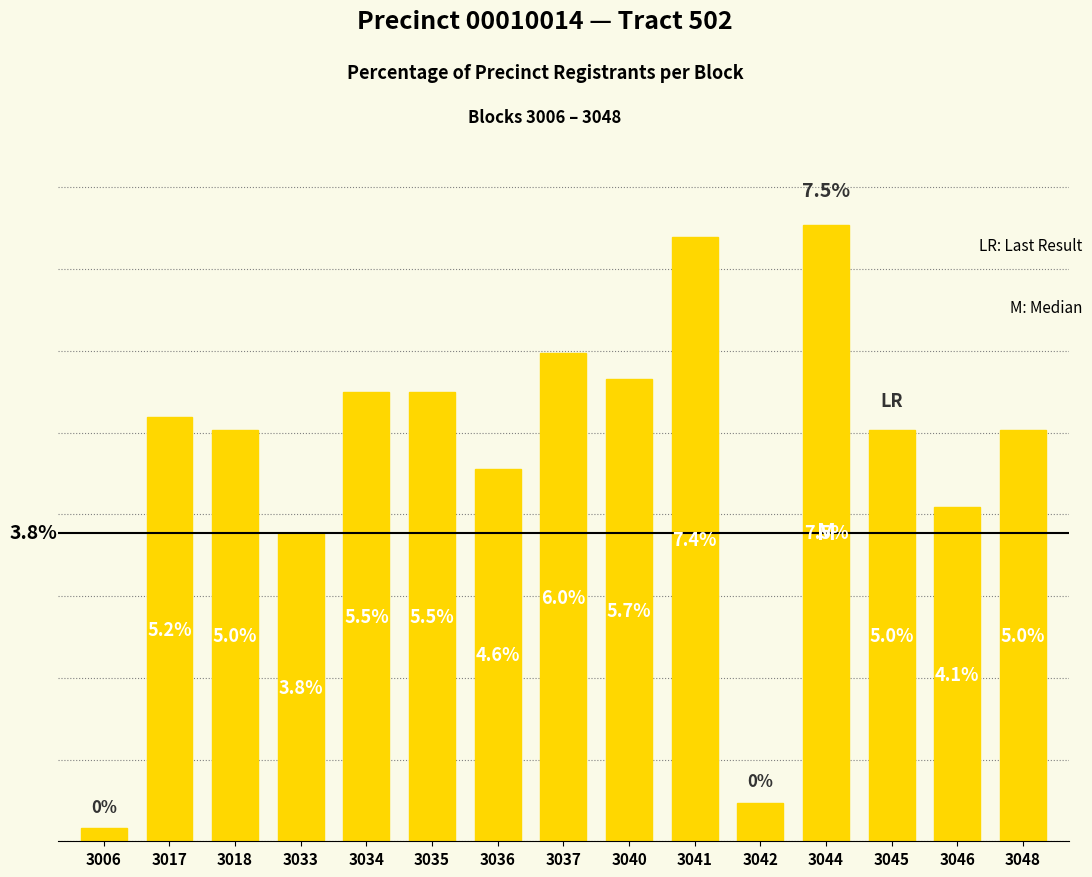

What is the value of the 9th bar from the left?

5.7